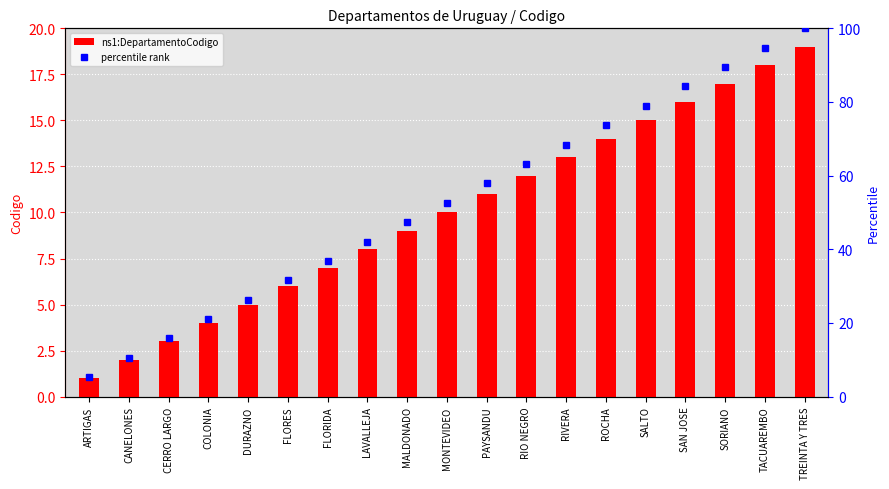

What value does the ns1:DepartamentoCodigo series have at DURAZNO?

5